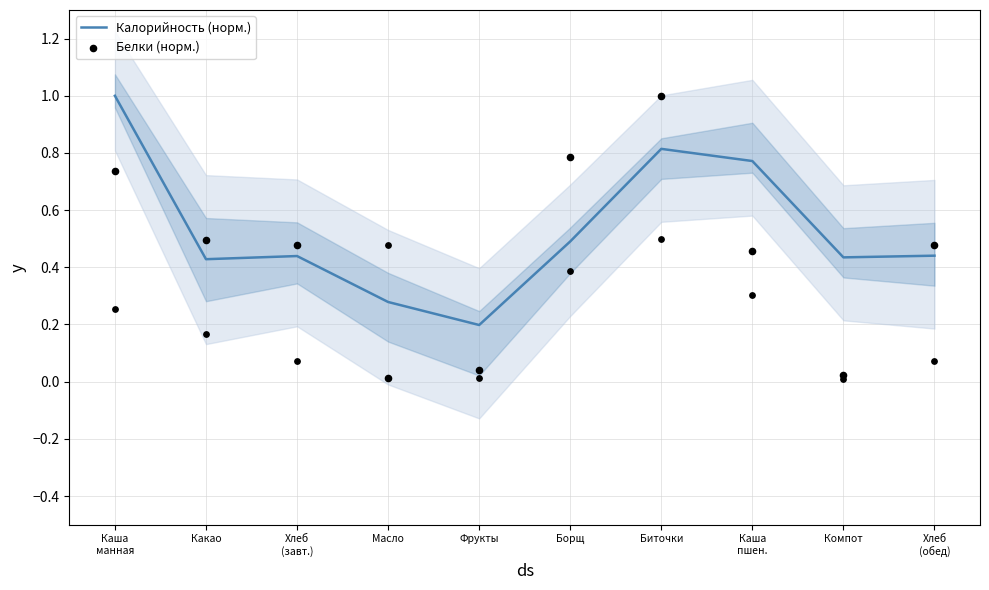

Is the value of Белки (норм.) at Хлеб
(завт.) greater than the value of Калорийность (норм.) at Какао?

Yes